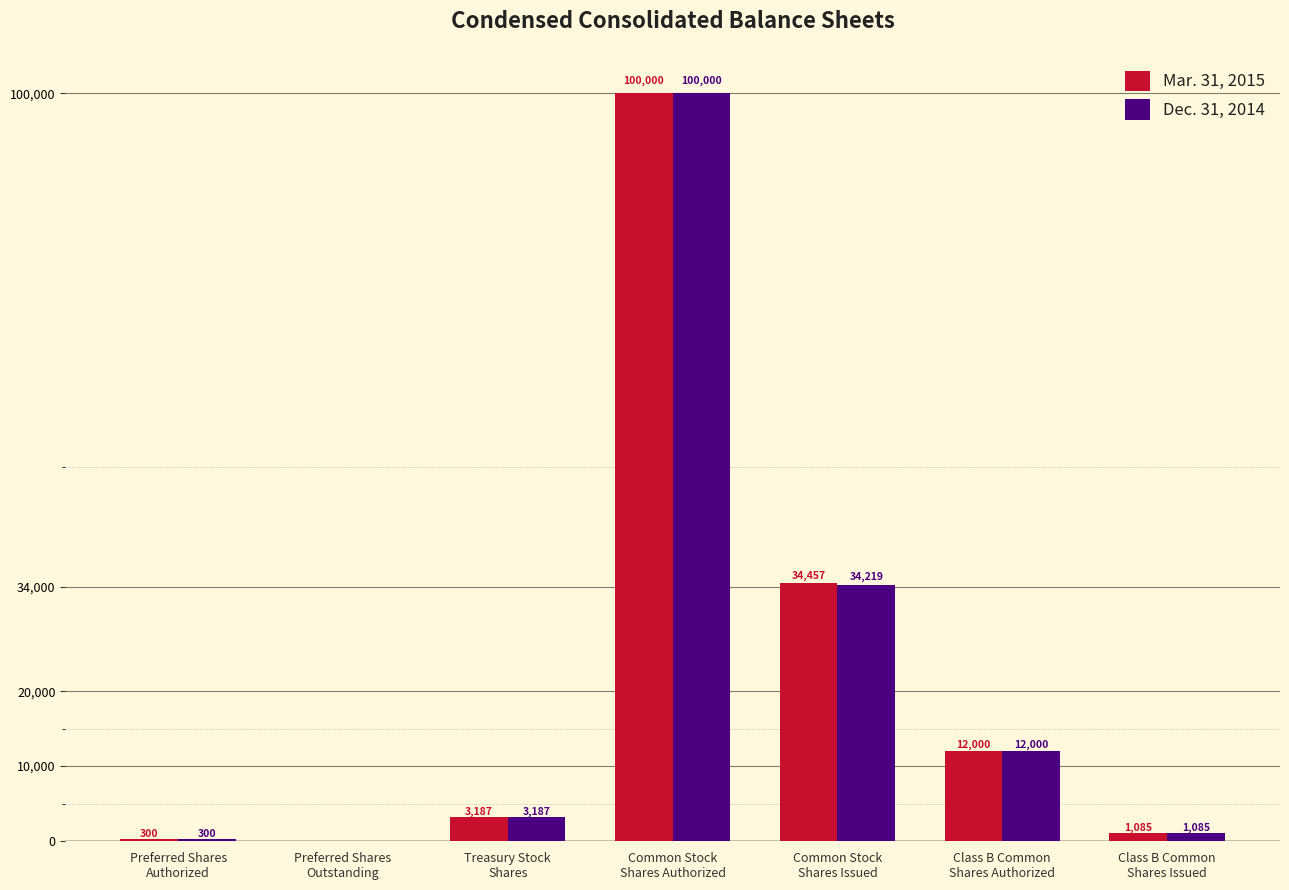

Reading left to right, what are all the values shown in this chart?

Mar. 31, 2015: Preferred Shares
Authorized=300	Preferred Shares
Outstanding=0	Treasury Stock
Shares=3187	Common Stock
Shares Authorized=100000	Common Stock
Shares Issued=34457	Class B Common
Shares Authorized=12000	Class B Common
Shares Issued=1085
Dec. 31, 2014: Preferred Shares
Authorized=300	Preferred Shares
Outstanding=0	Treasury Stock
Shares=3187	Common Stock
Shares Authorized=100000	Common Stock
Shares Issued=34219	Class B Common
Shares Authorized=12000	Class B Common
Shares Issued=1085